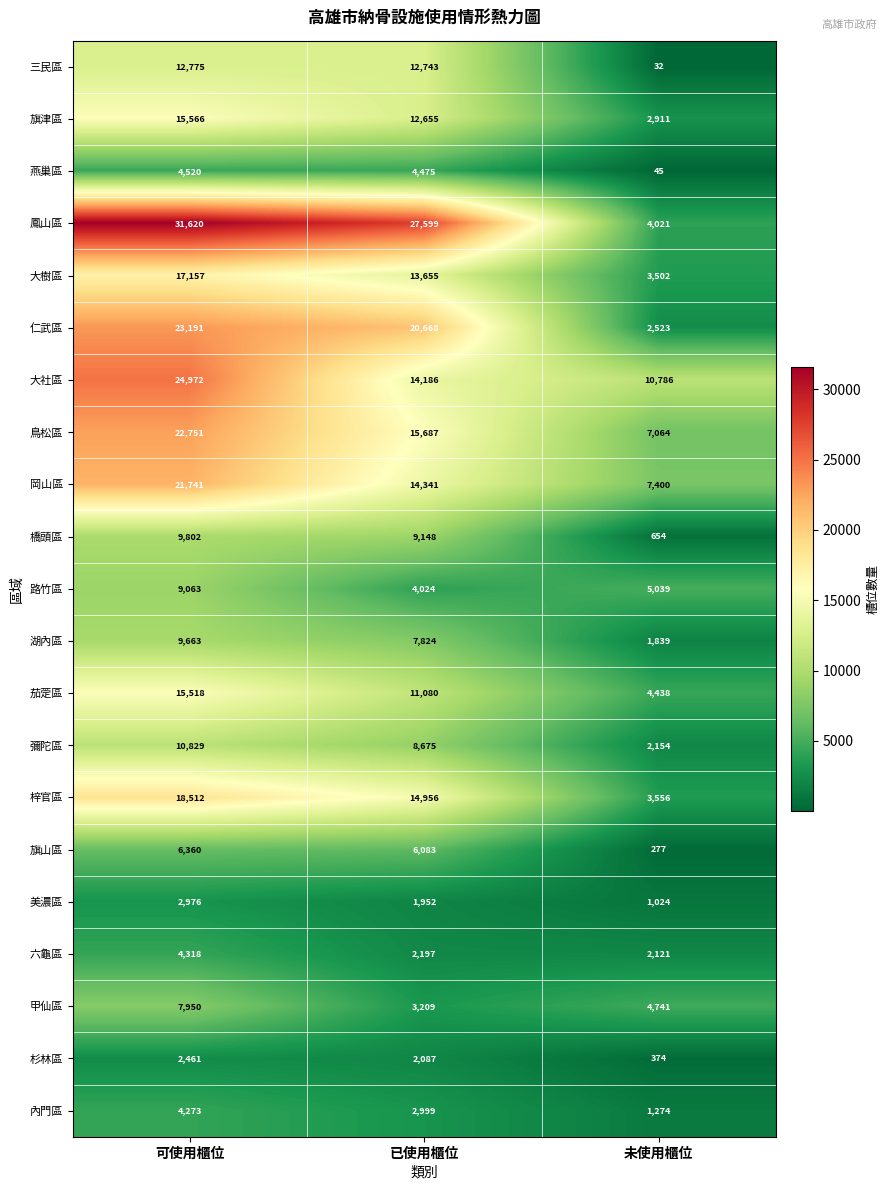

What is the sum of the 大社區 values at 可使用櫃位 and 未使用櫃位?

35758